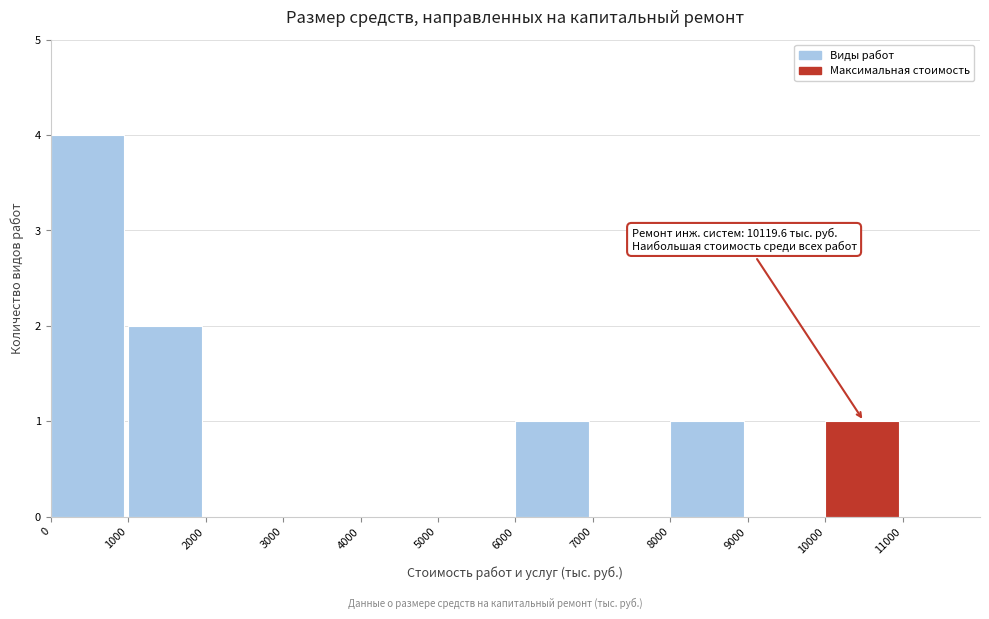

Which range on the x-axis has the tallest bar?

0 to 1000